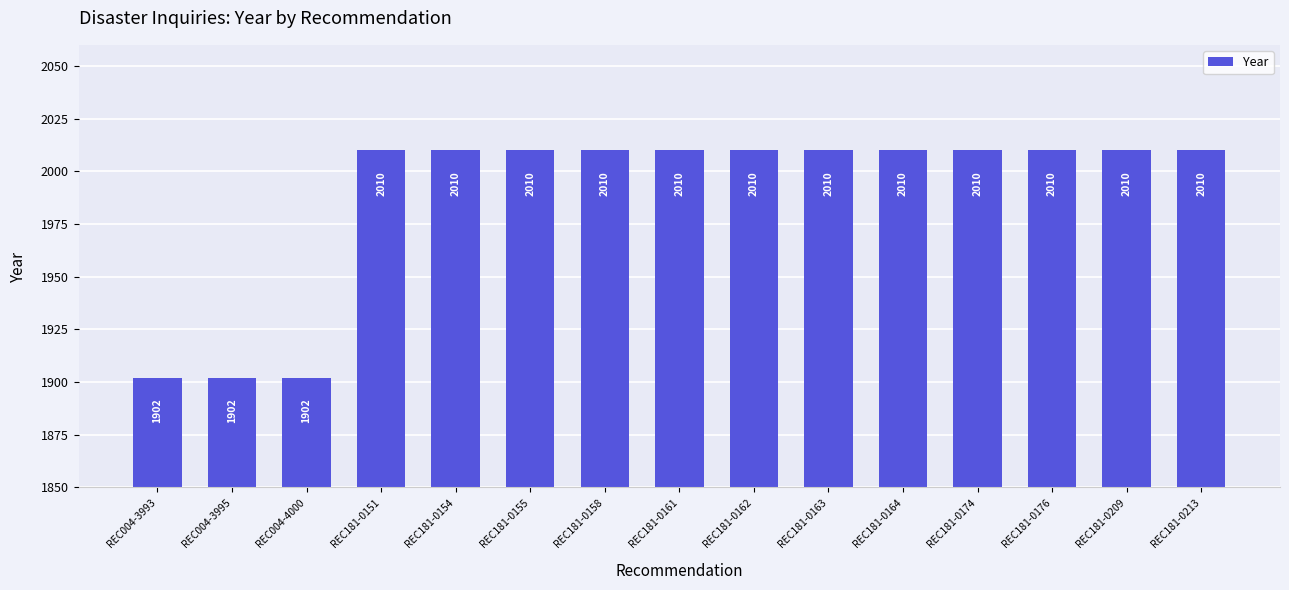

What is the label of the 13th bar from the right?

REC004-4000